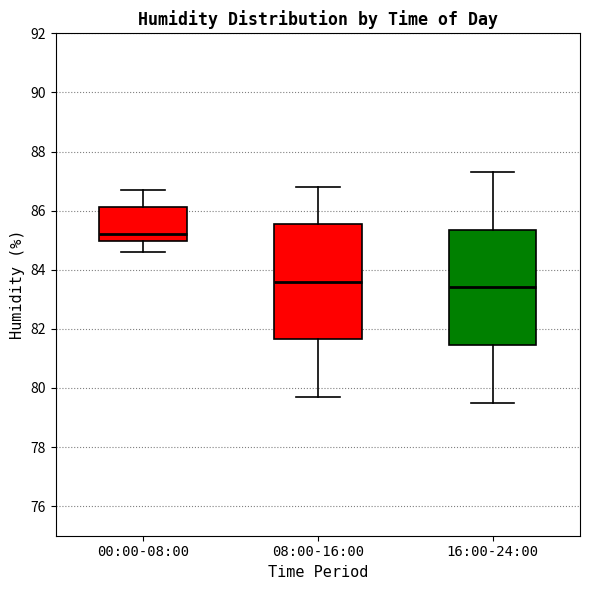

Reading left to right, transcribe this box plot: for each box, give where its median line is, the range the box spans, and where its two whiskers end, as read against the y-axis. The values are not printed on the chart, so give them approximately, as read against the axis.

00:00-08:00: median 85.2, box 85.0 to 86.2, whiskers 84.6 to 86.8
08:00-16:00: median 83.6, box 81.6 to 85.6, whiskers 79.8 to 86.8
16:00-24:00: median 83.4, box 81.4 to 85.4, whiskers 79.6 to 87.4